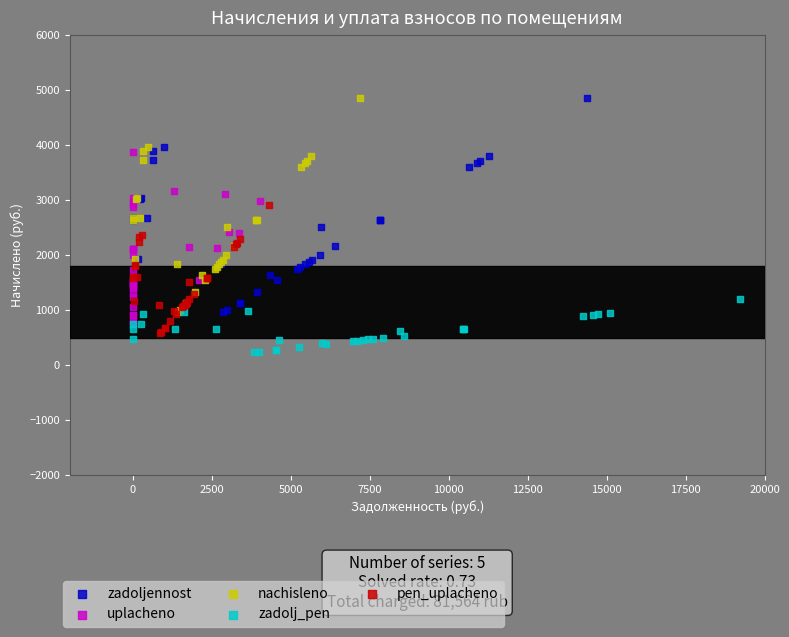

Which series contains the lowest Y value?

zadolj_pen